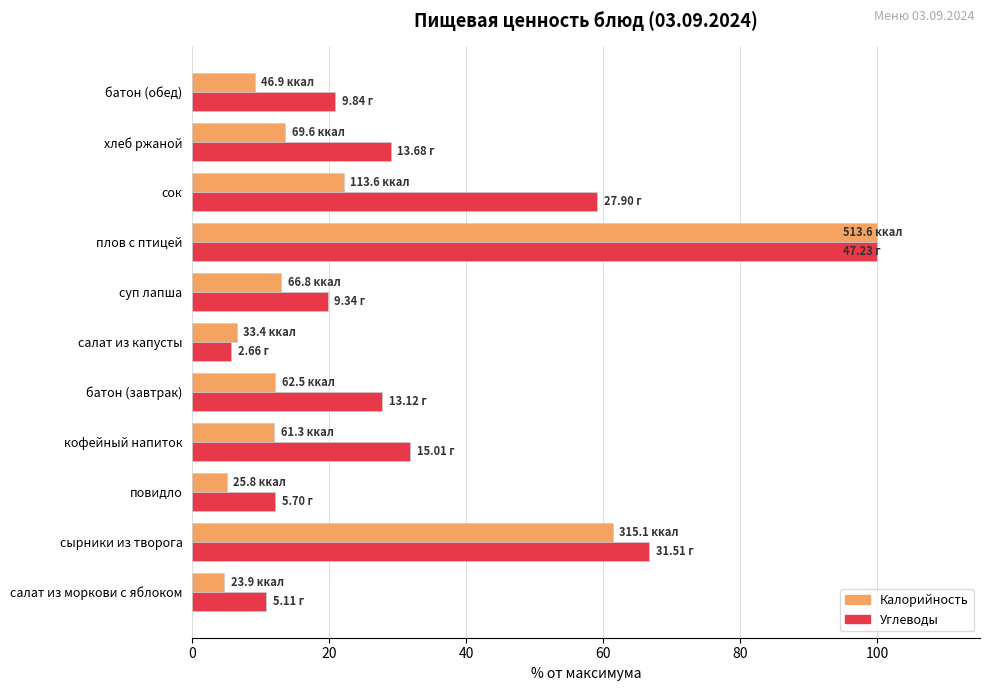

Rank the series at хлеб ржаной from highest to lowest value.

Углеводы, Калорийность